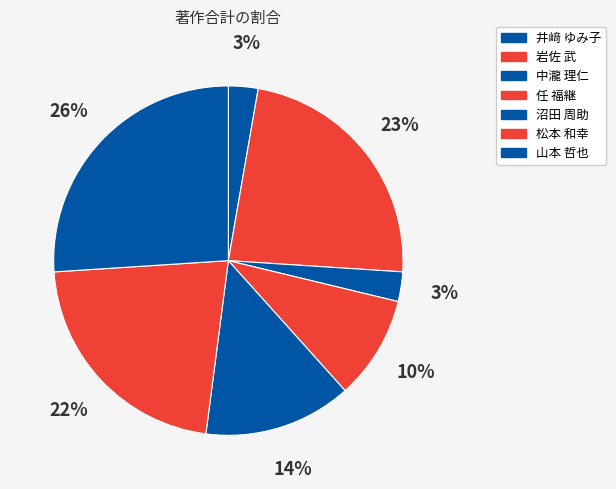

How many slices are in this pie chart?

7